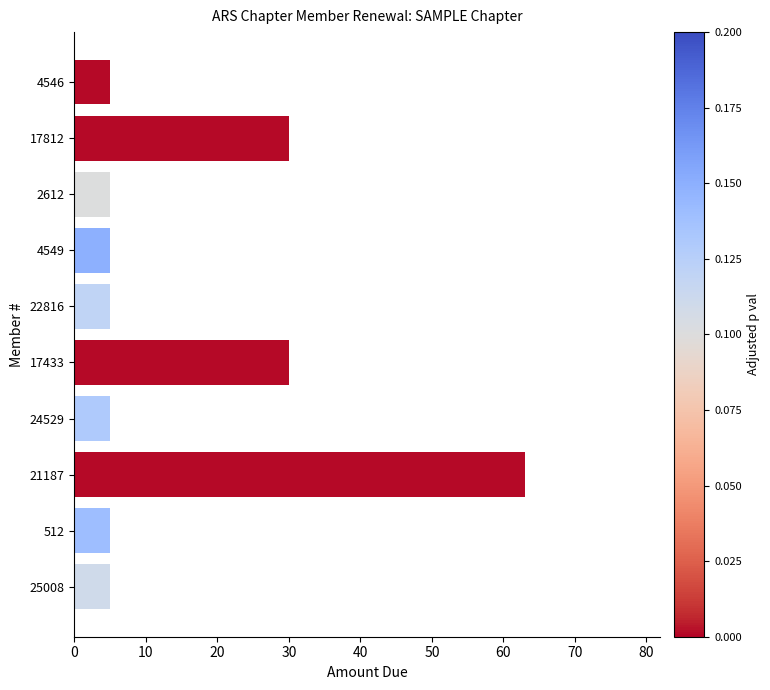

What value does the data have at 4549?

5